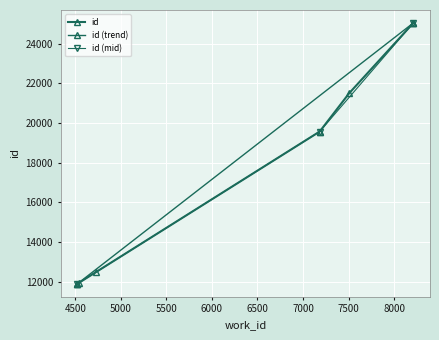

At which label is the value closest to 18467?

7183